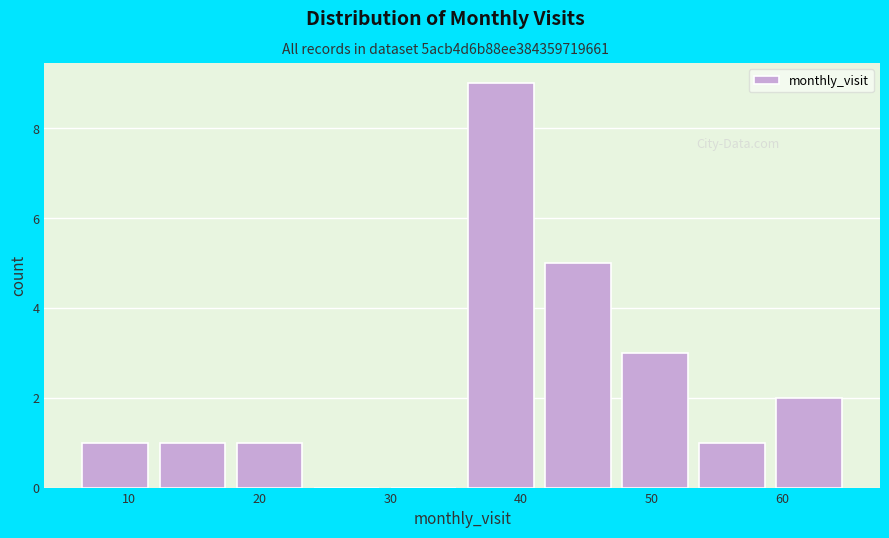

Reading left to right, transcribe this chart: for each bar, give the range it covers on the x-axis and its height. Neither the bar edges nor the heights are printed on the chart, so give them approximately, as read against the axes.

6.0 to 11.9: 1
11.9 to 17.8: 1
17.8 to 23.7: 1
23.7 to 29.6: 0
29.6 to 35.5: 0
35.5 to 41.4: 9
41.4 to 47.3: 5
47.3 to 53.2: 3
53.2 to 59.1: 1
59.1 to 65.0: 2